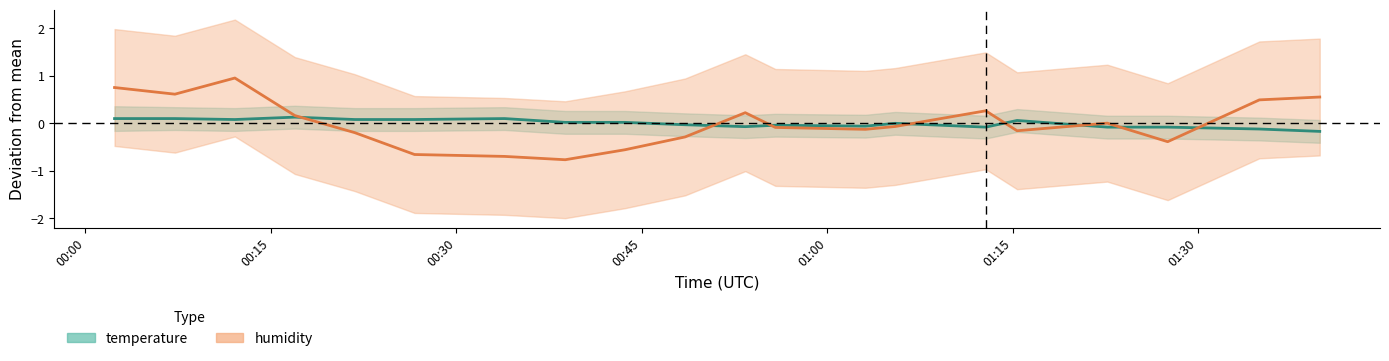

After their last crossing, which series has the higher values: temperature or humidity?

humidity